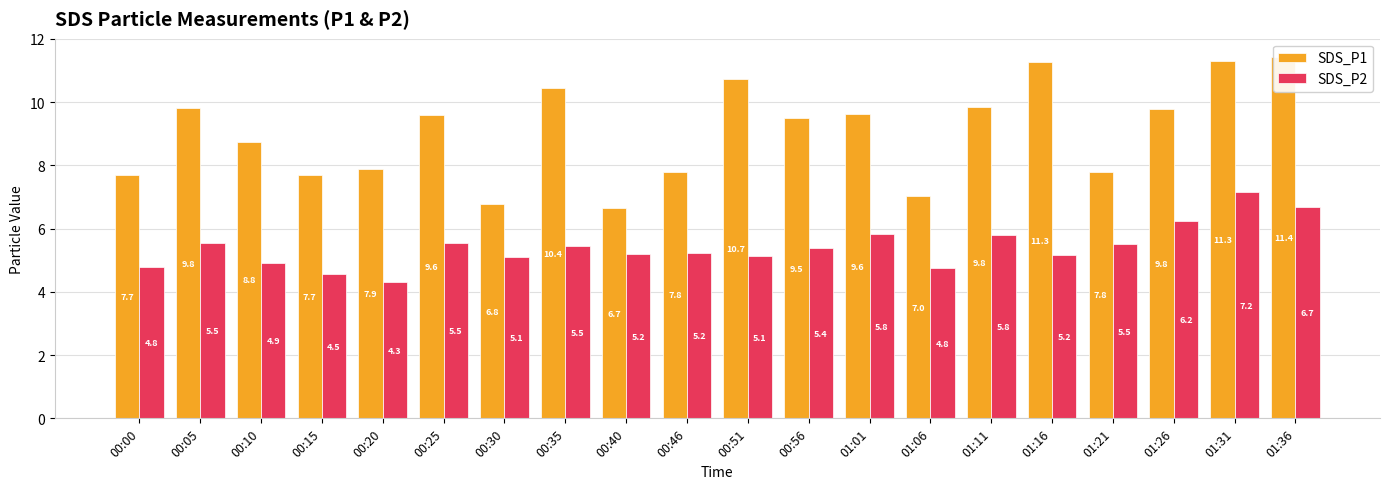

Reading right to left, what are all the values shown in this chart?

SDS_P1: 01:36=11.4	01:31=11.3	01:26=9.8	01:21=7.8	01:16=11.3	01:11=9.8	01:06=7.0	01:01=9.6	00:56=9.5	00:51=10.7	00:46=7.8	00:40=6.7	00:35=10.4	00:30=6.8	00:25=9.6	00:20=7.9	00:15=7.7	00:10=8.8	00:05=9.8	00:00=7.7
SDS_P2: 01:36=6.7	01:31=7.2	01:26=6.2	01:21=5.5	01:16=5.2	01:11=5.8	01:06=4.8	01:01=5.8	00:56=5.4	00:51=5.1	00:46=5.2	00:40=5.2	00:35=5.5	00:30=5.1	00:25=5.5	00:20=4.3	00:15=4.5	00:10=4.9	00:05=5.5	00:00=4.8